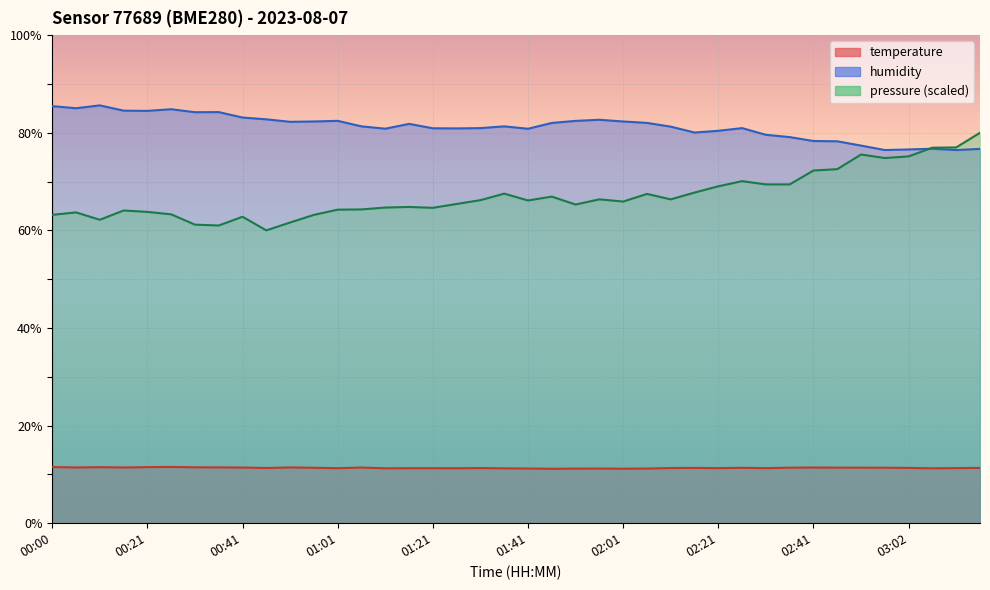

At which label does temperature reach its minimum?

01:46